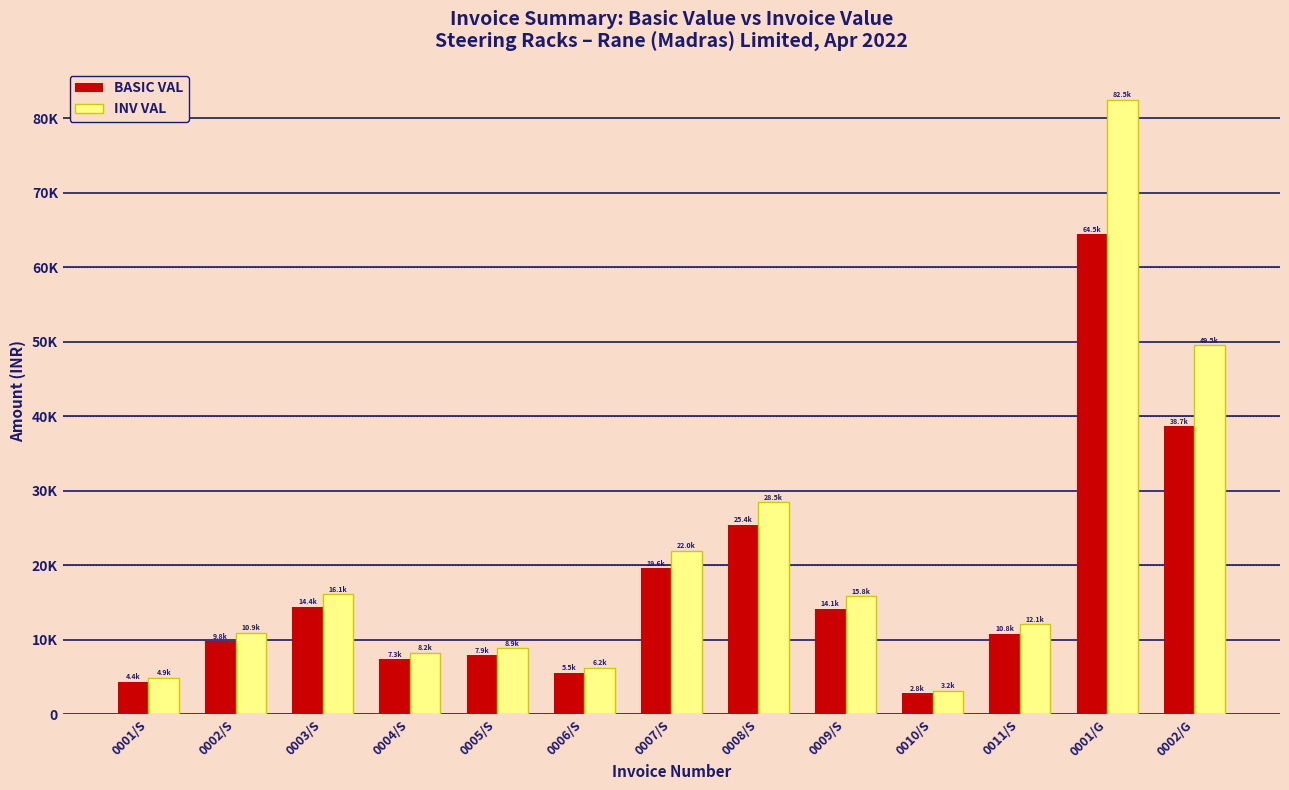

Does the chart contain stacked bars?

No